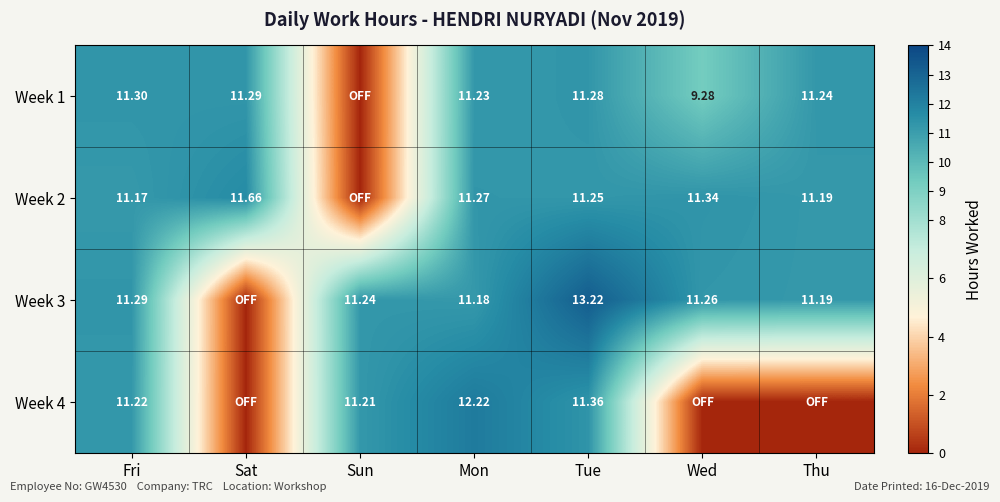

What is the maximum value shown in the chart?

13.2